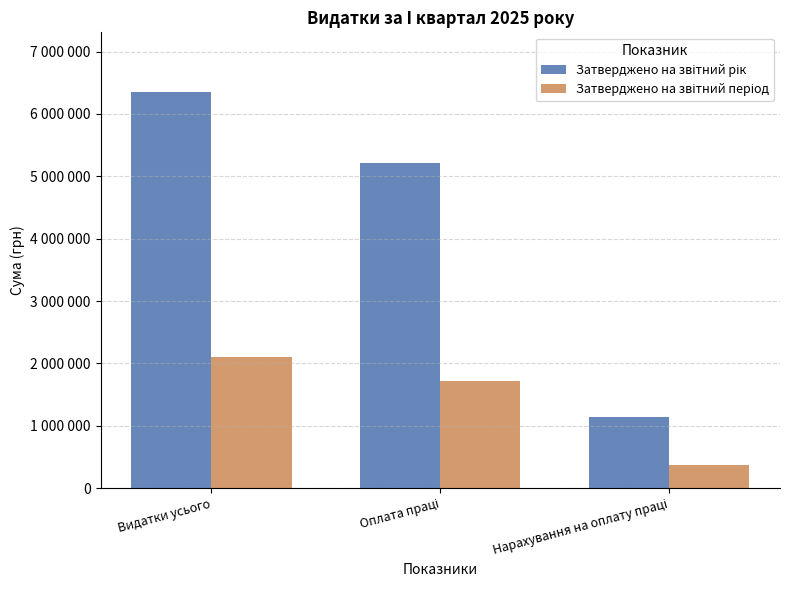

What is the difference between the maximum and minimum values in the Затверджено на звітний рік series?

5209100